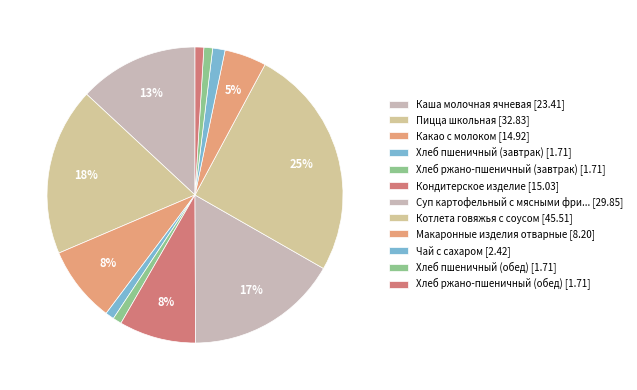

To the nearest percent, what is the difference between the largest and smallest slice percentages?

24%